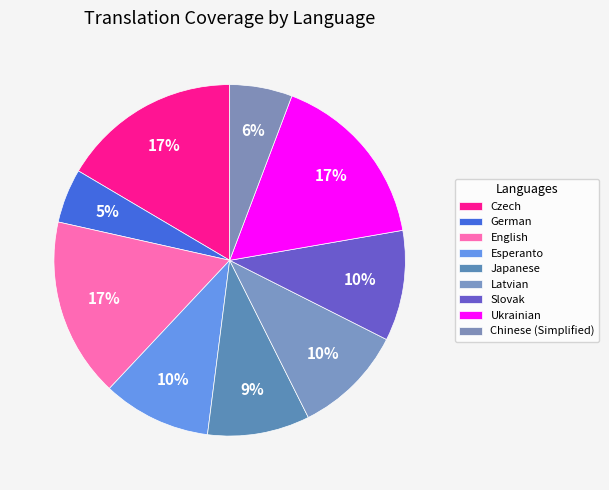

Does English represent more than half of the total?

No